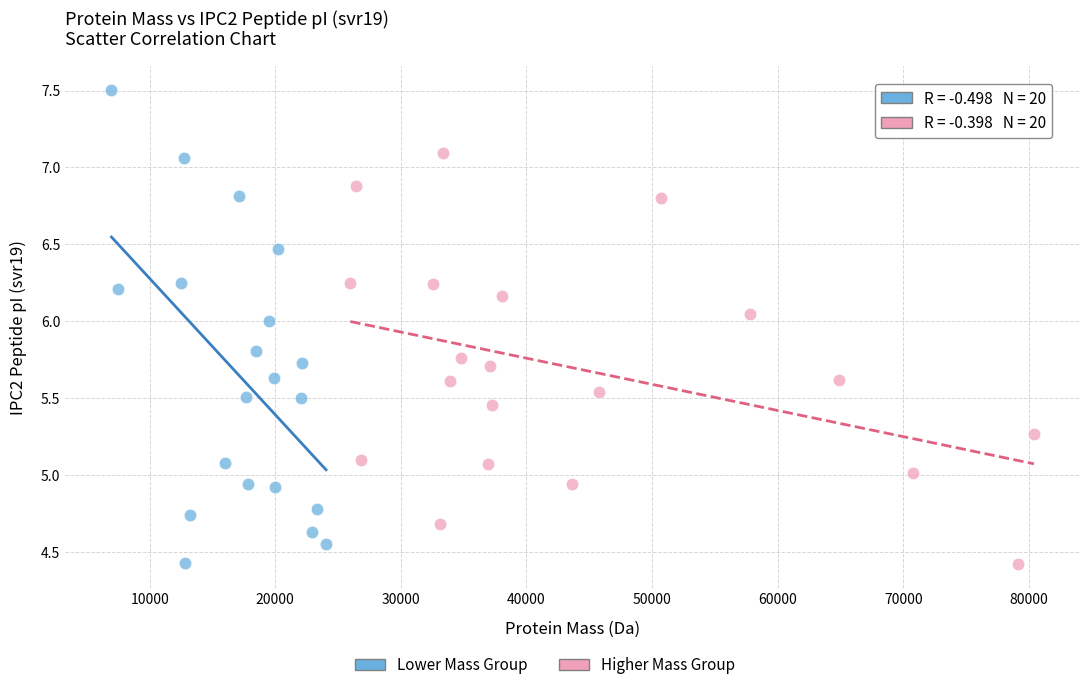

Which series contains the highest Y value?

Lower Mass Group